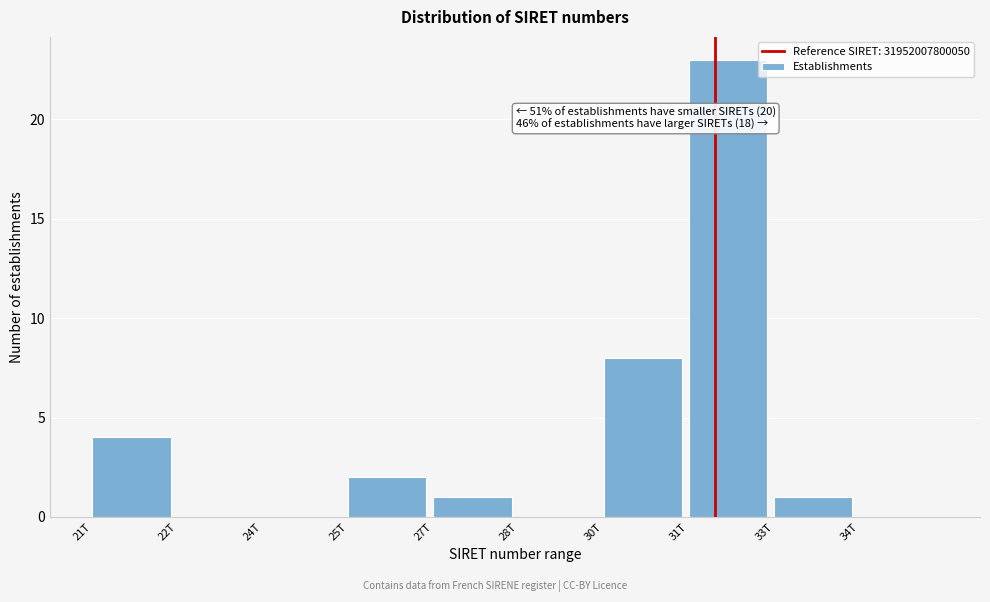

Reading left to right, transcribe all the data shown in this chart.

21T=4	22T=0	24T=0	25T=2	27T=1	28T=0	30T=8	31T=23	33T=1	34T=0